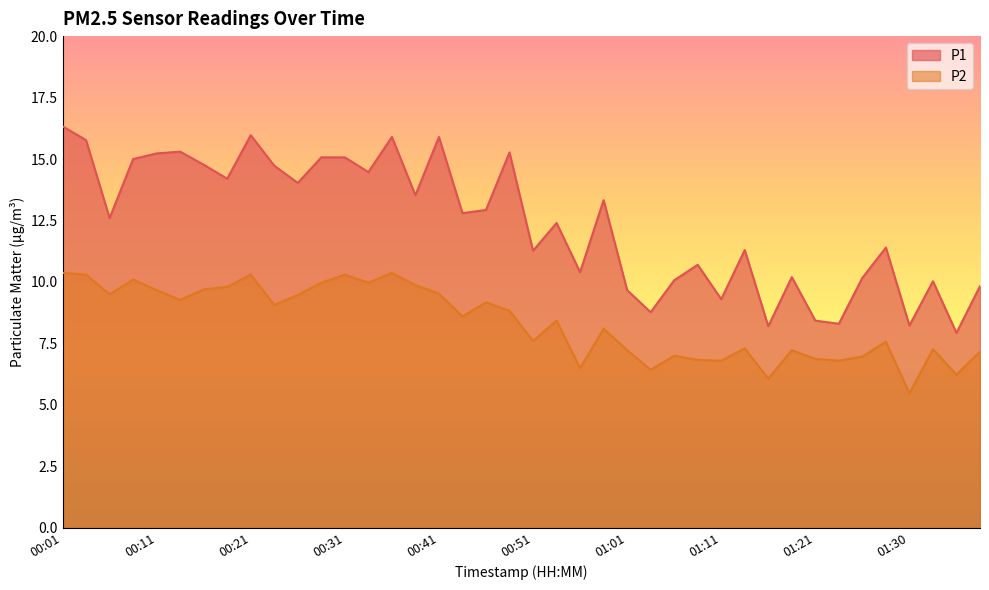

True or false: P1 and P2 cross at least once.

False